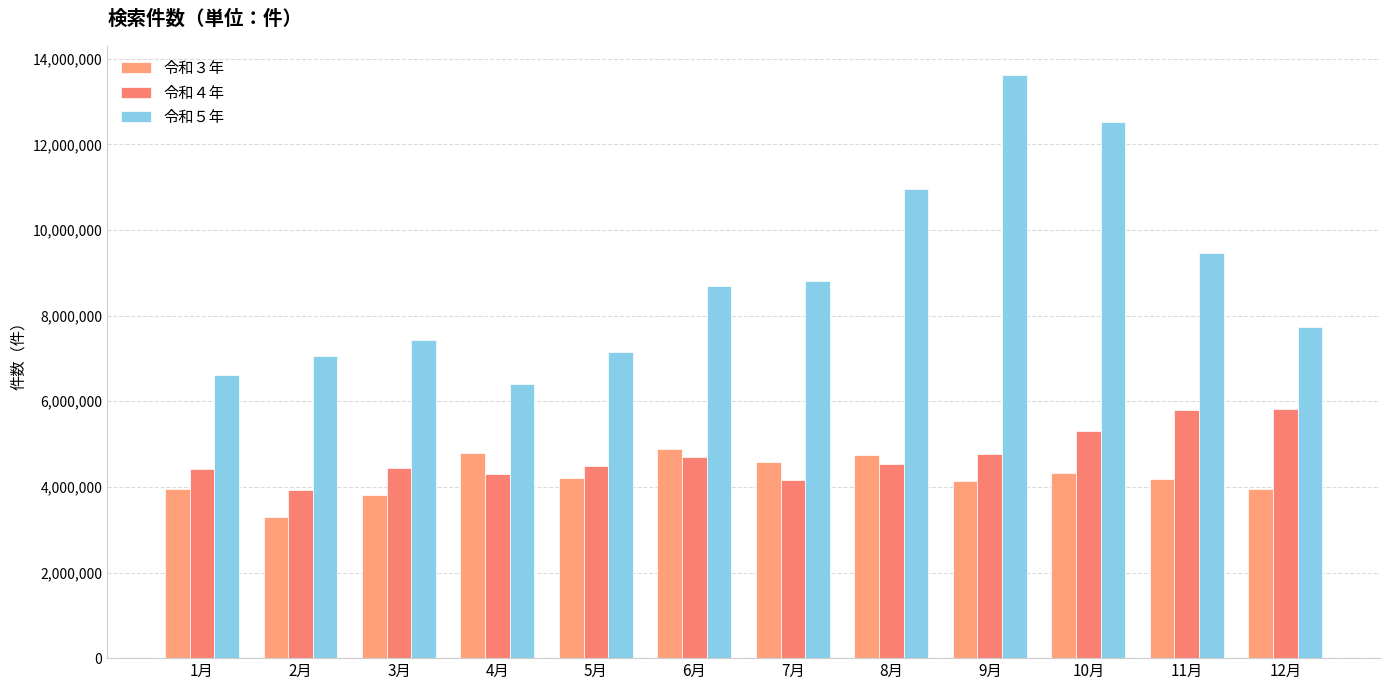

At which category is the sum across all series the highest?

9月